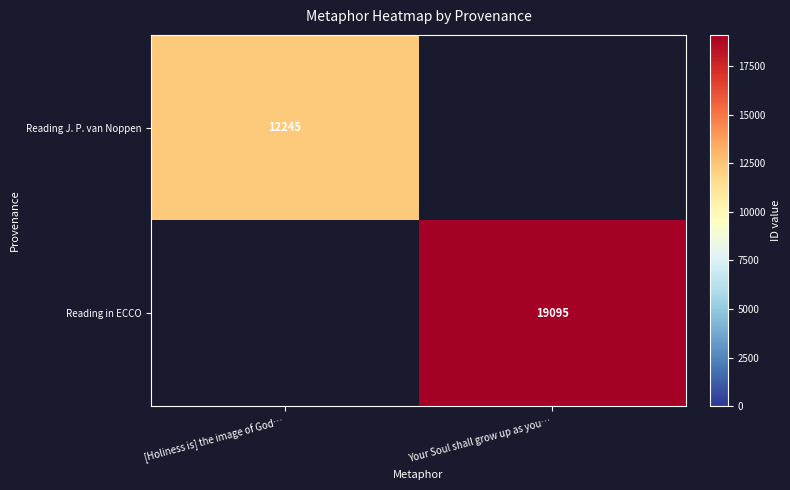

Is it true that Reading J. P. van Noppen equals 12245 at [Holiness is] the image of God…?

True